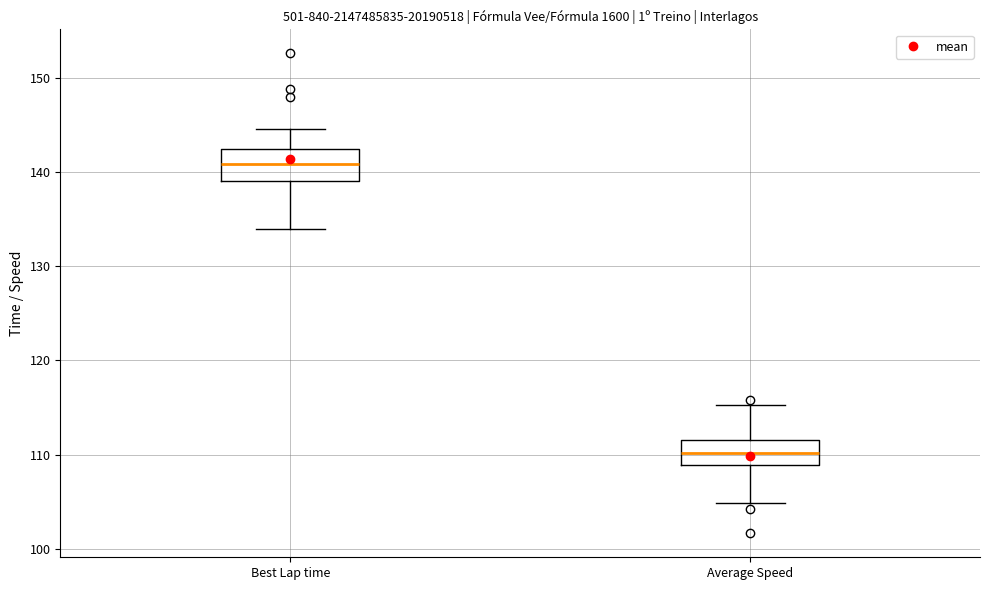

Reading left to right, transcribe this box plot: for each box, give where its median line is, the range the box spans, and where its two whiskers end, as read against the y-axis. The values are not printed on the chart, so give them approximately, as read against the axis.

Best Lap time: median 141, box 139 to 142, whiskers 134 to 145
Average Speed: median 110, box 109 to 112, whiskers 105 to 115